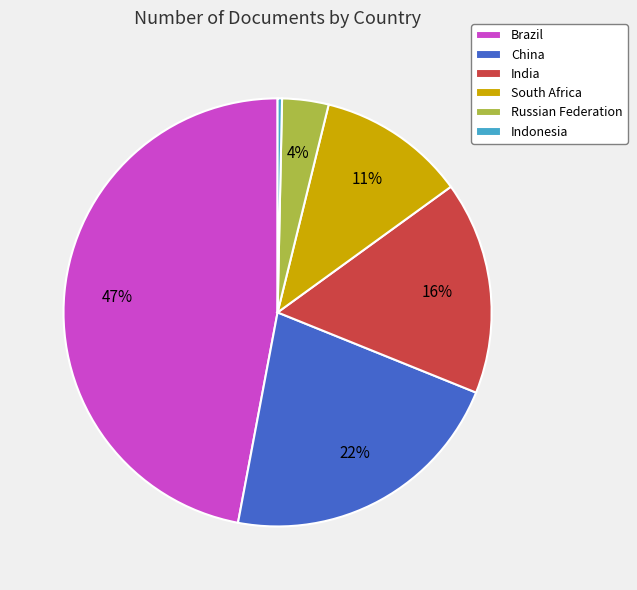

What percentage is the Russian Federation slice, to the nearest percent?

4%